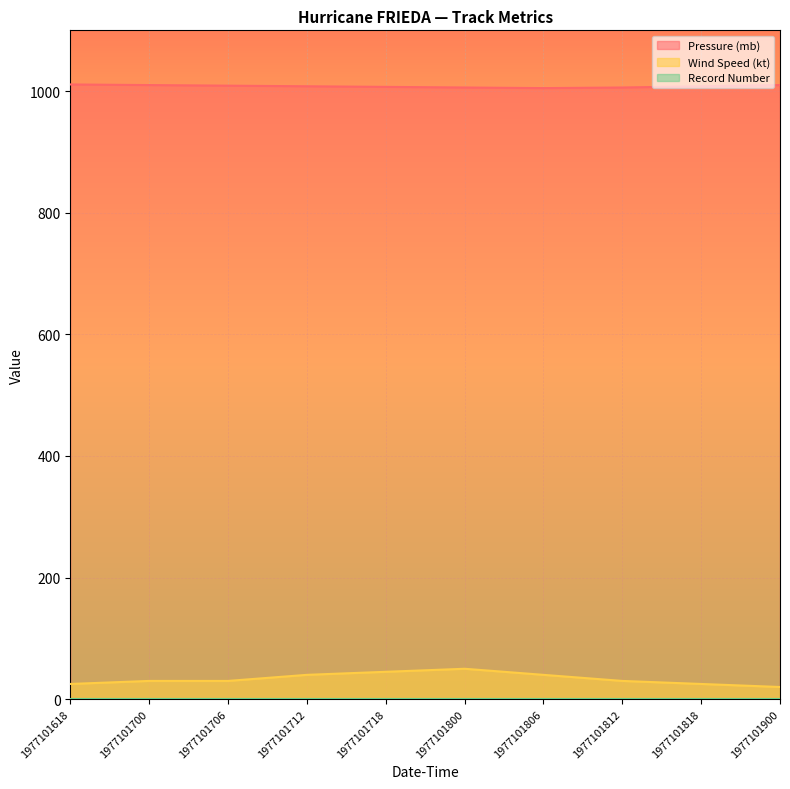

What is the minimum value for Wind Speed (kt)?

20